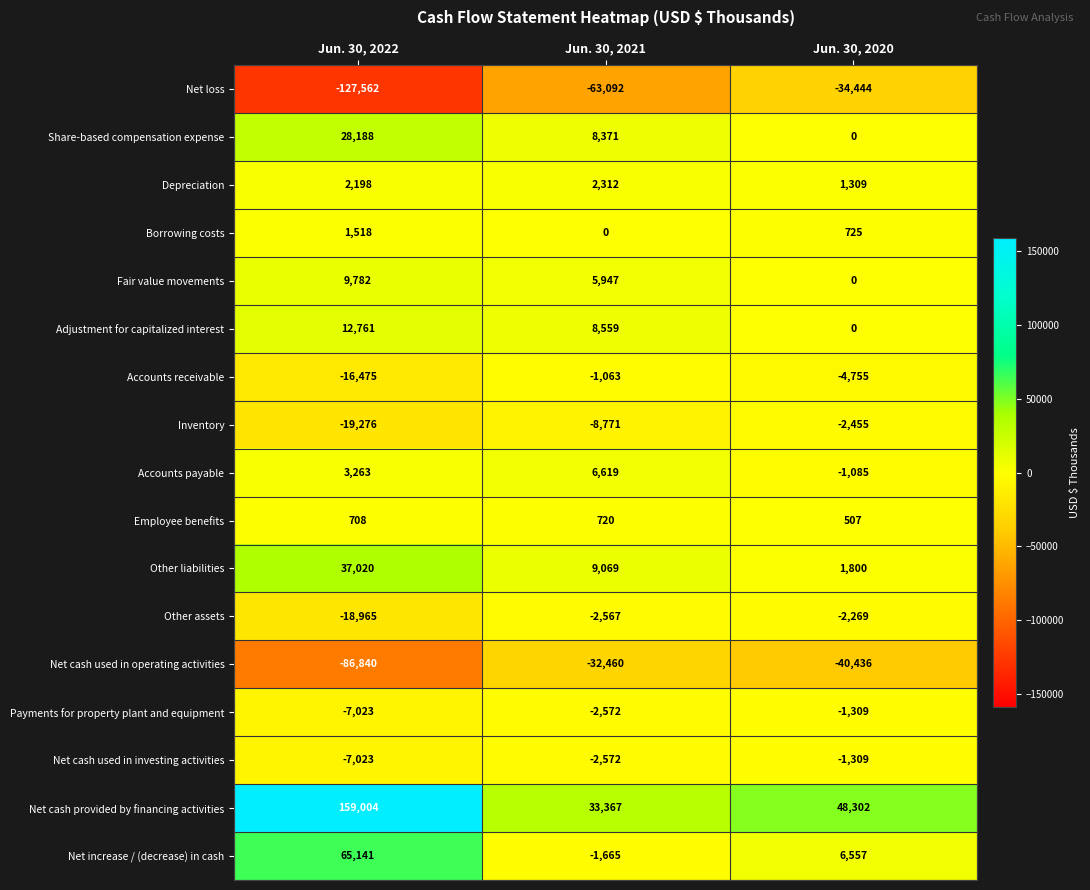

At which category is the sum across all series the highest?

Jun. 30, 2022